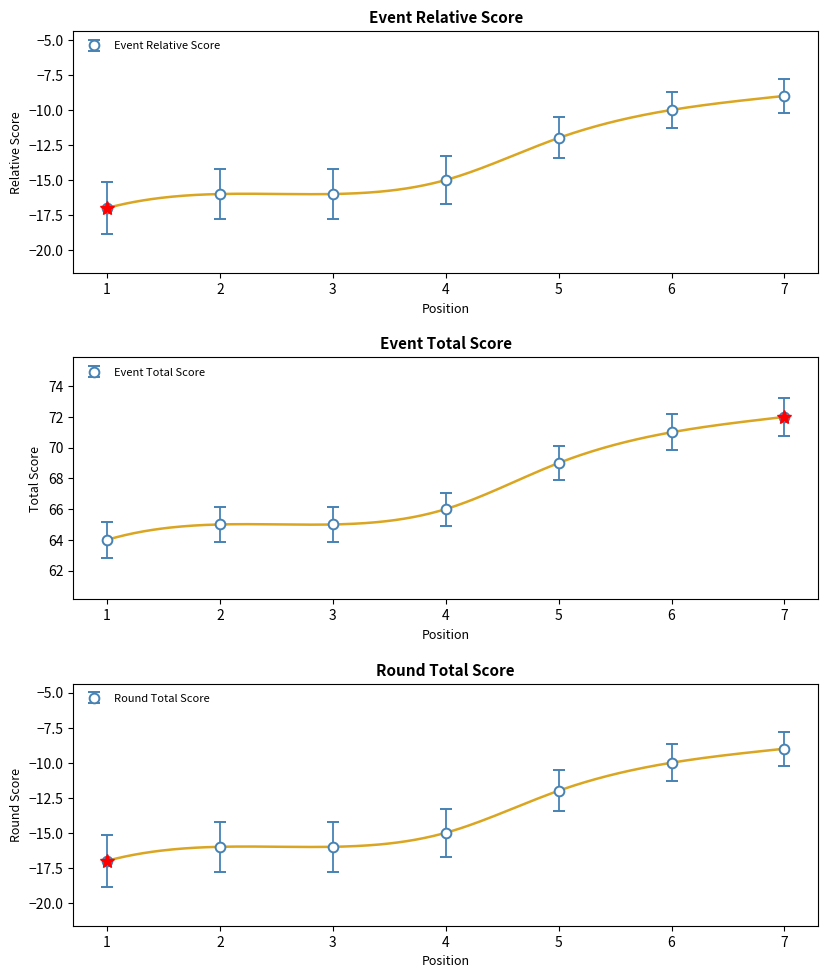

Between 1 and 3, which series saw the biggest shift?

event_total_score